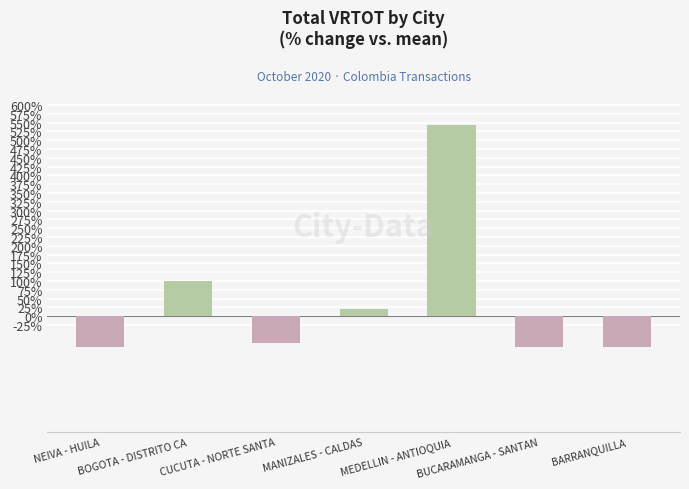

What is the greatest value displayed?

543.0